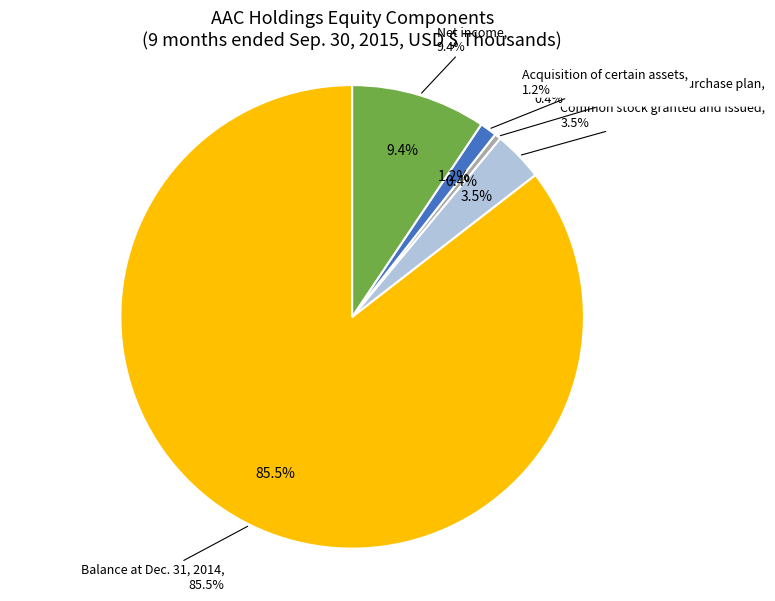

To the nearest percent, what percentage of the pie is Balance at Dec. 31, 2014?

85%